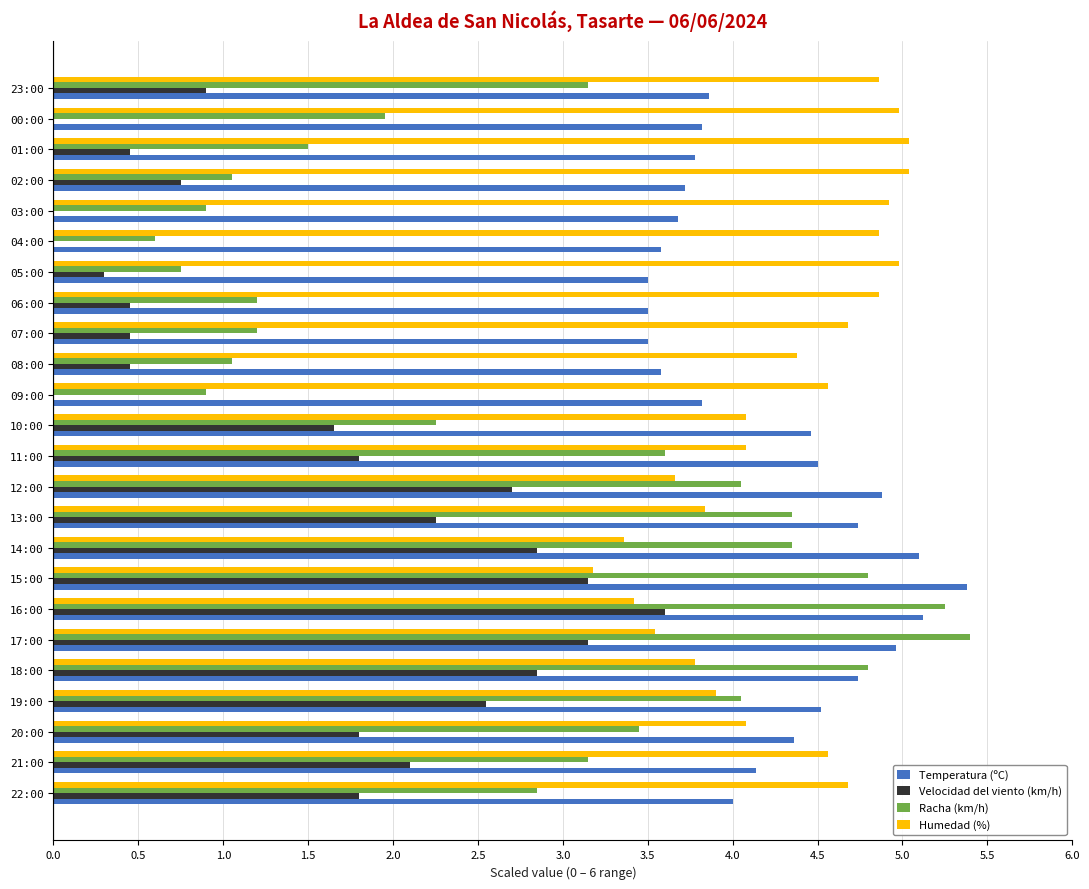

Is the value of Velocidad del viento (km/h) at 11:00 greater than the value of Humedad (%) at 19:00?

No